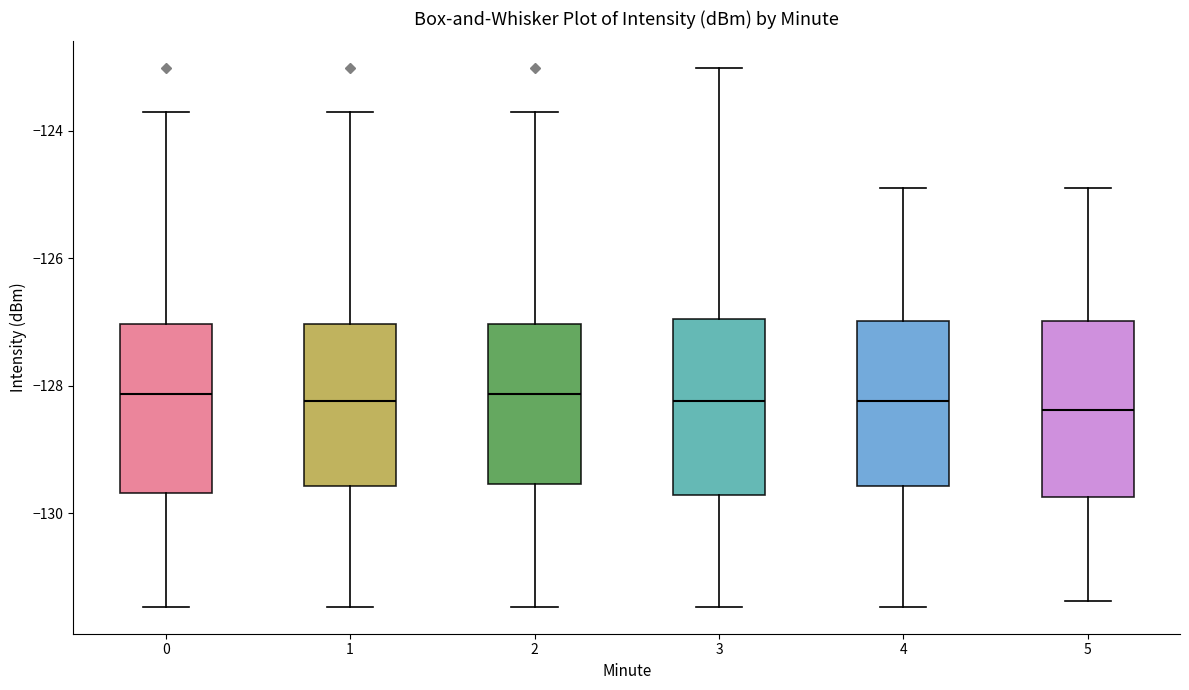

Reading left to right, transcribe this box plot: for each box, give where its median line is, the range the box spans, and where its two whiskers end, as read against the y-axis. The values are not printed on the chart, so give them approximately, as read against the axis.

0: median -128.2, box -129.6 to -127.0, whiskers -131.4 to -123.8
1: median -128.2, box -129.6 to -127.0, whiskers -131.4 to -123.8
2: median -128.2, box -129.6 to -127.0, whiskers -131.4 to -123.8
3: median -128.2, box -129.8 to -127.0, whiskers -131.4 to -123.0
4: median -128.2, box -129.6 to -127.0, whiskers -131.4 to -124.8
5: median -128.4, box -129.8 to -127.0, whiskers -131.4 to -124.8